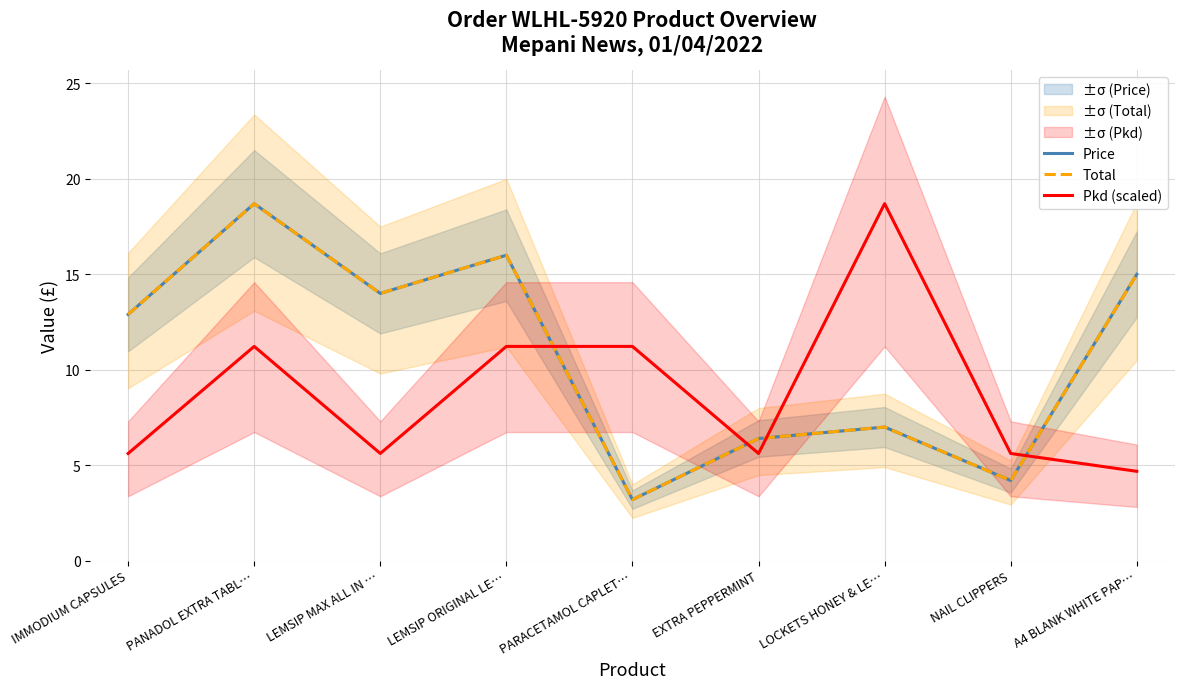

What is the approximate value of Price at PARACETAMOL CAPLET…?

3.2